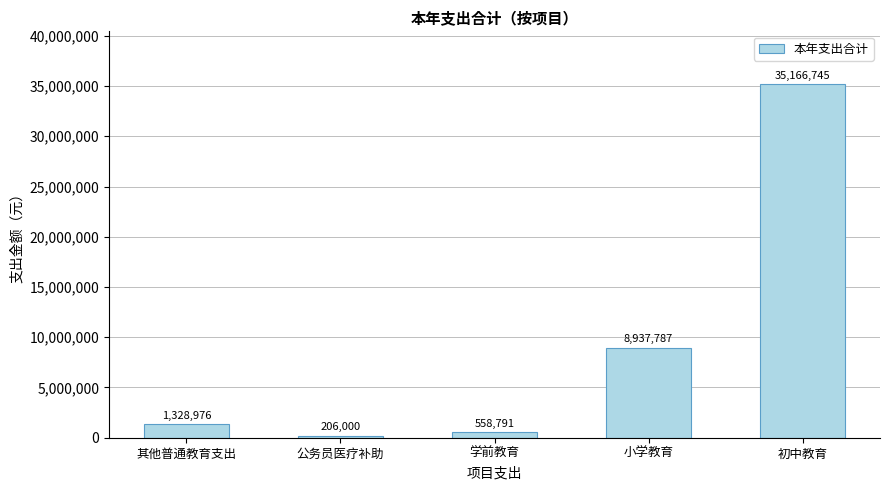

Rank the categories by value from lowest to highest.

公务员医疗补助, 学前教育, 其他普通教育支出, 小学教育, 初中教育